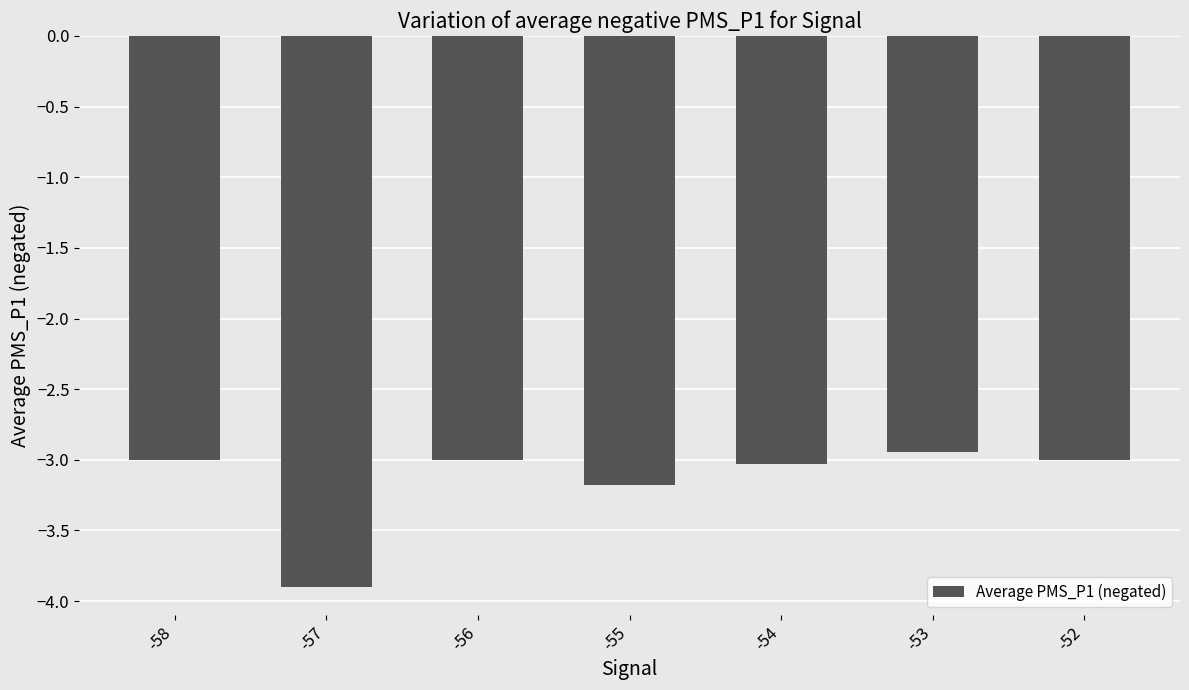

The chart shows a value of -1.2 at -52. True or false?

False